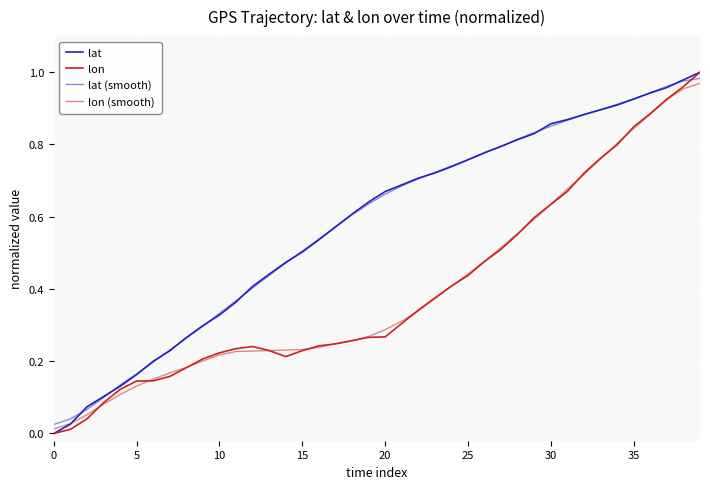

How many intersections are there between lat (smooth) and lat?

15